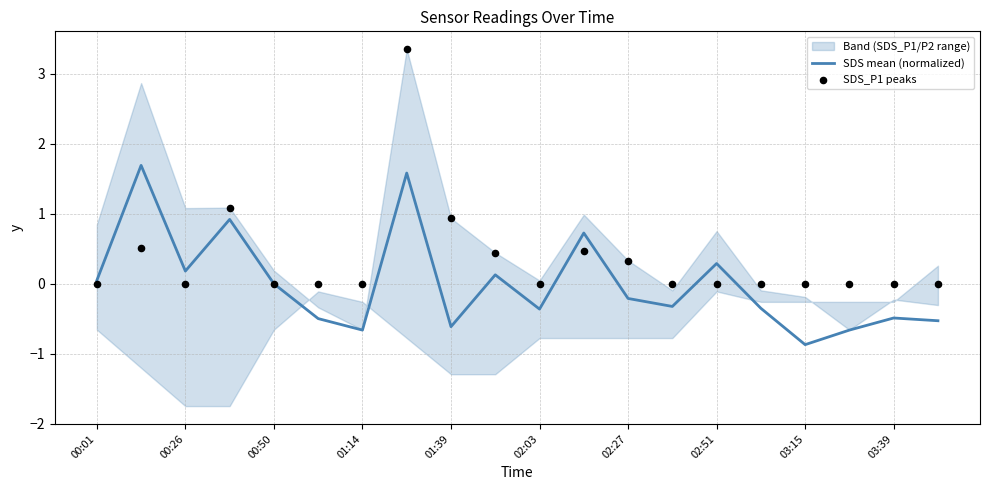

At which label does SDS mean (normalized) reach its minimum?

03:15